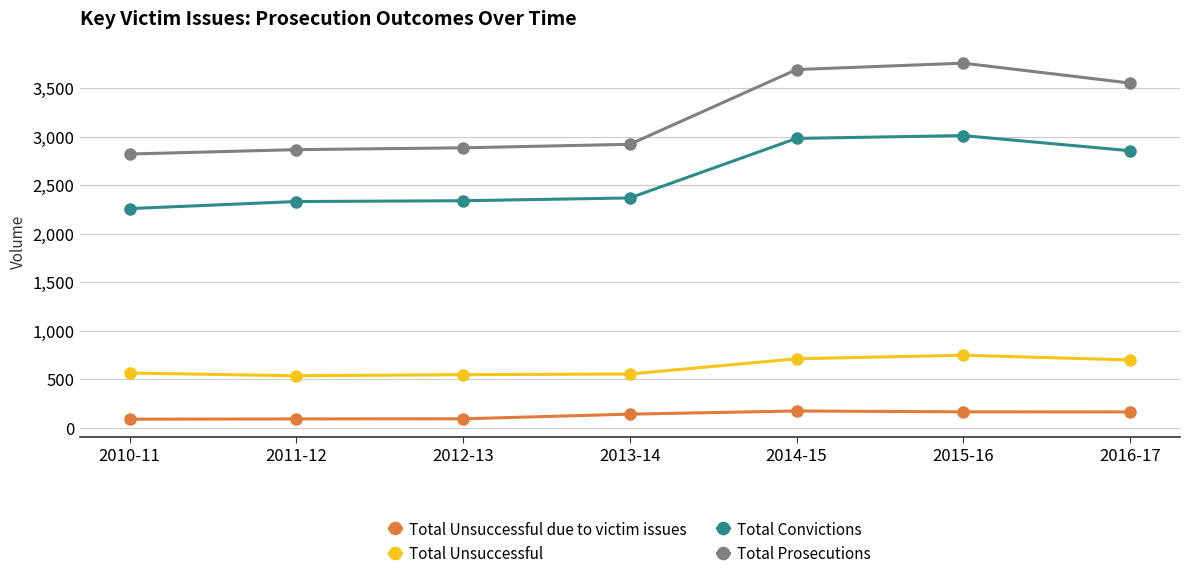

Rank the series by their maximum value, from lowest to highest.

Total Unsuccessful due to victim issues, Total Unsuccessful, Total Convictions, Total Prosecutions